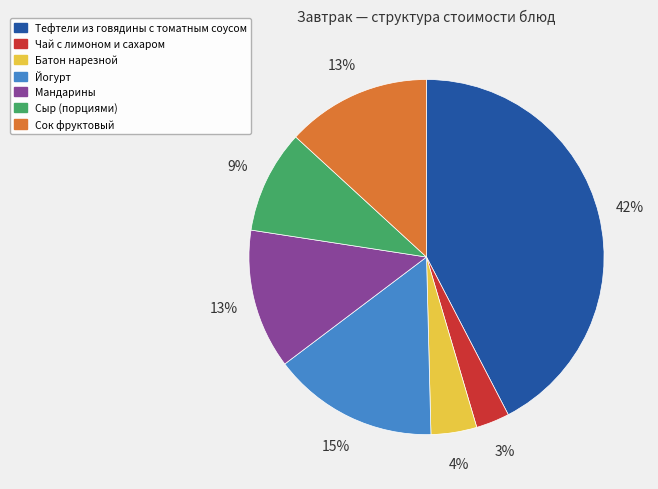

To the nearest percent, what portion does Батон нарезной represent?

4%